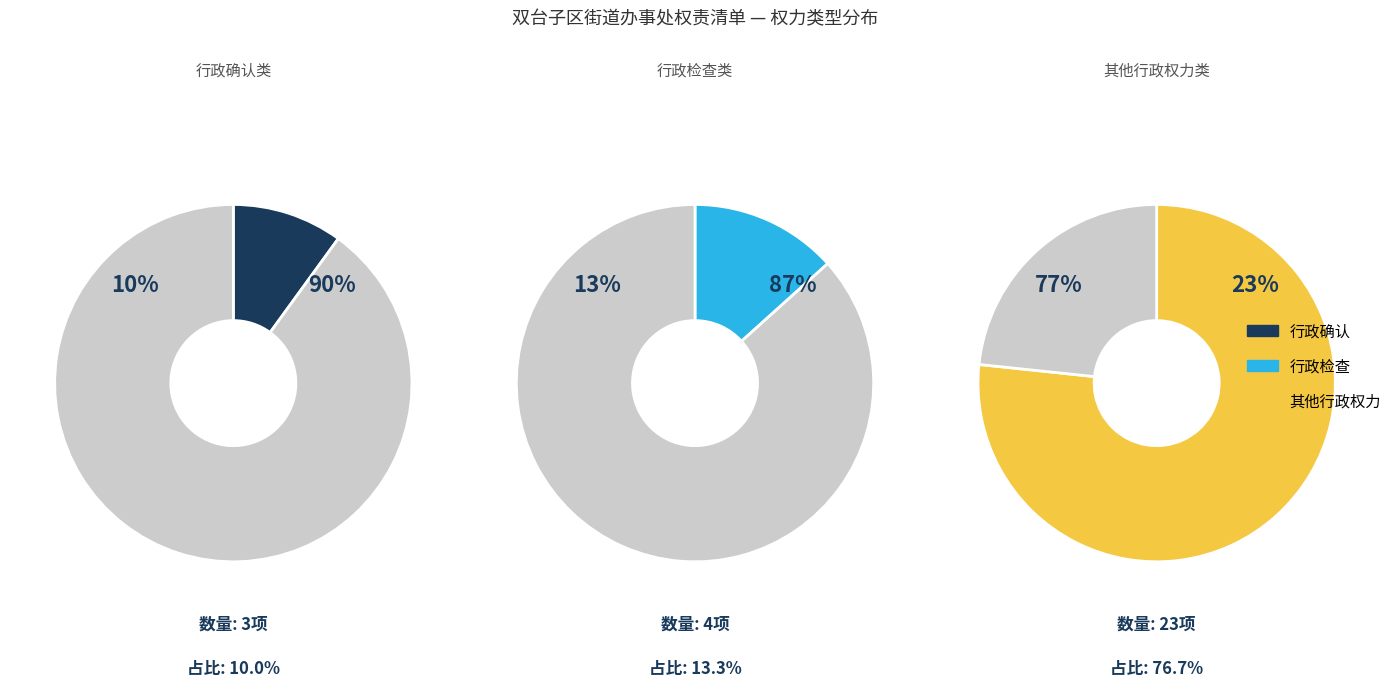

True or false: 2 accounts for 77% of the total.

True